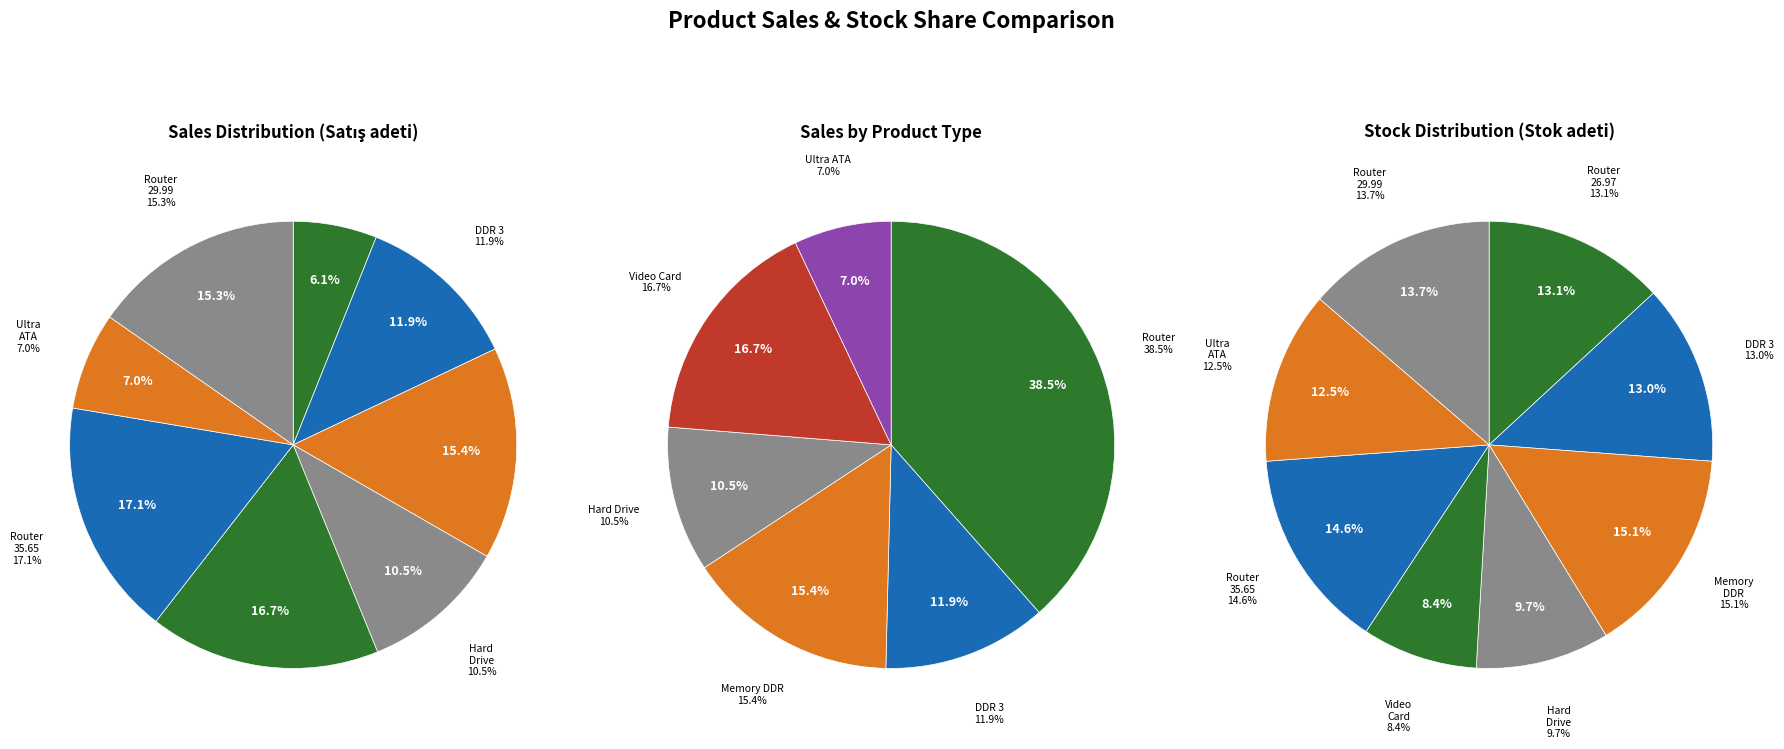

Does Video Card represent more than half of the total?

No